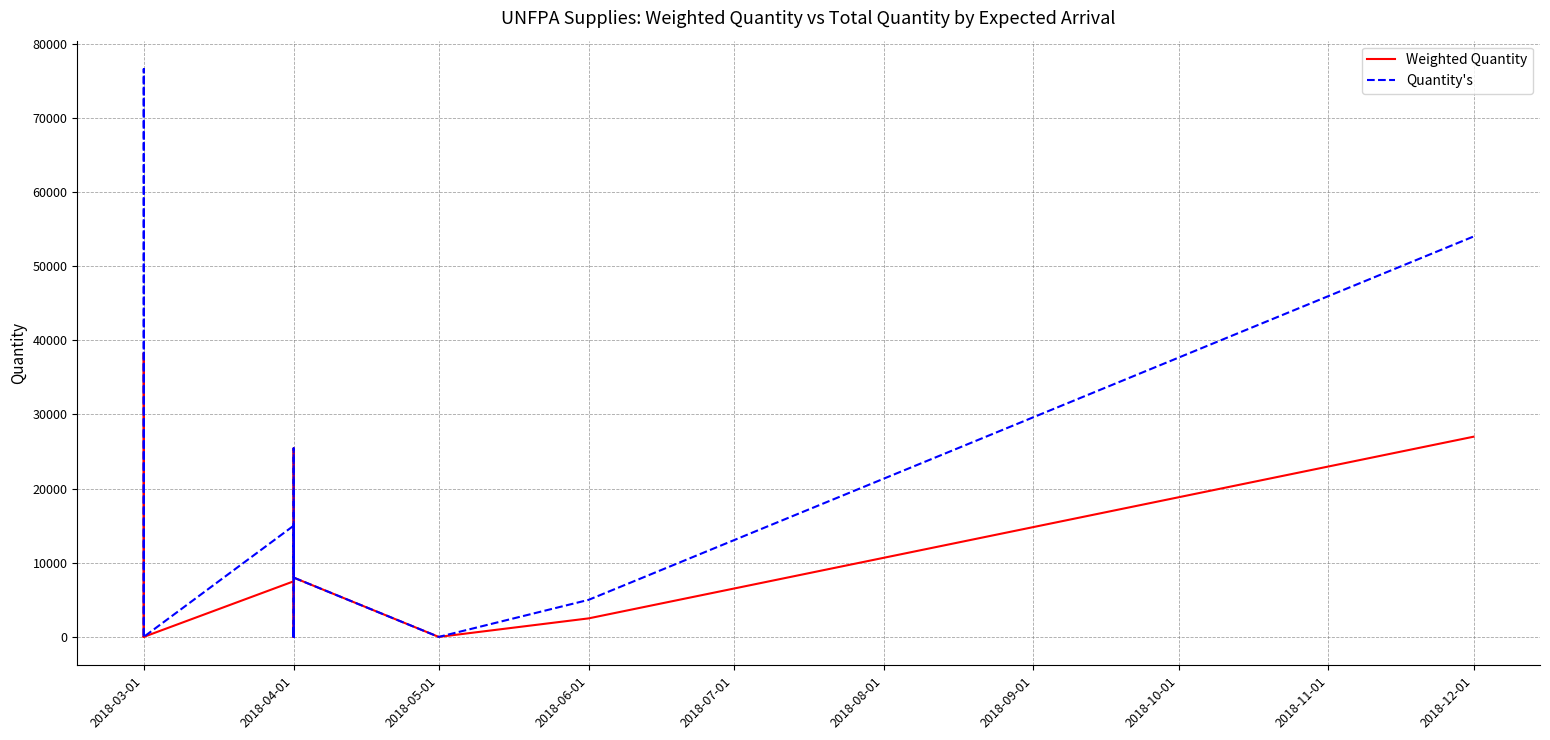

How many data points in Weighted Quantity are less than 25?

19